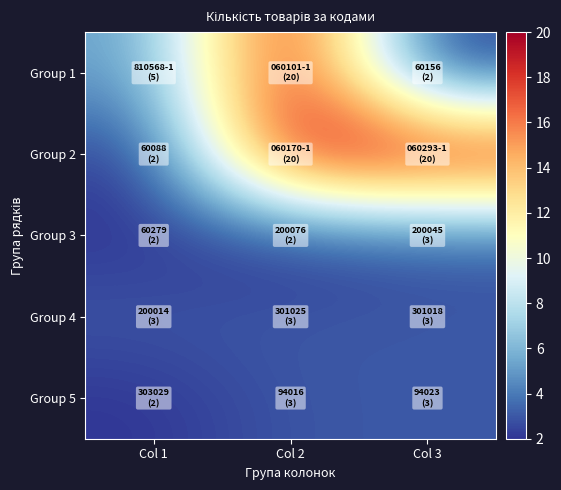

What is the total value across all series at Col 3?

31